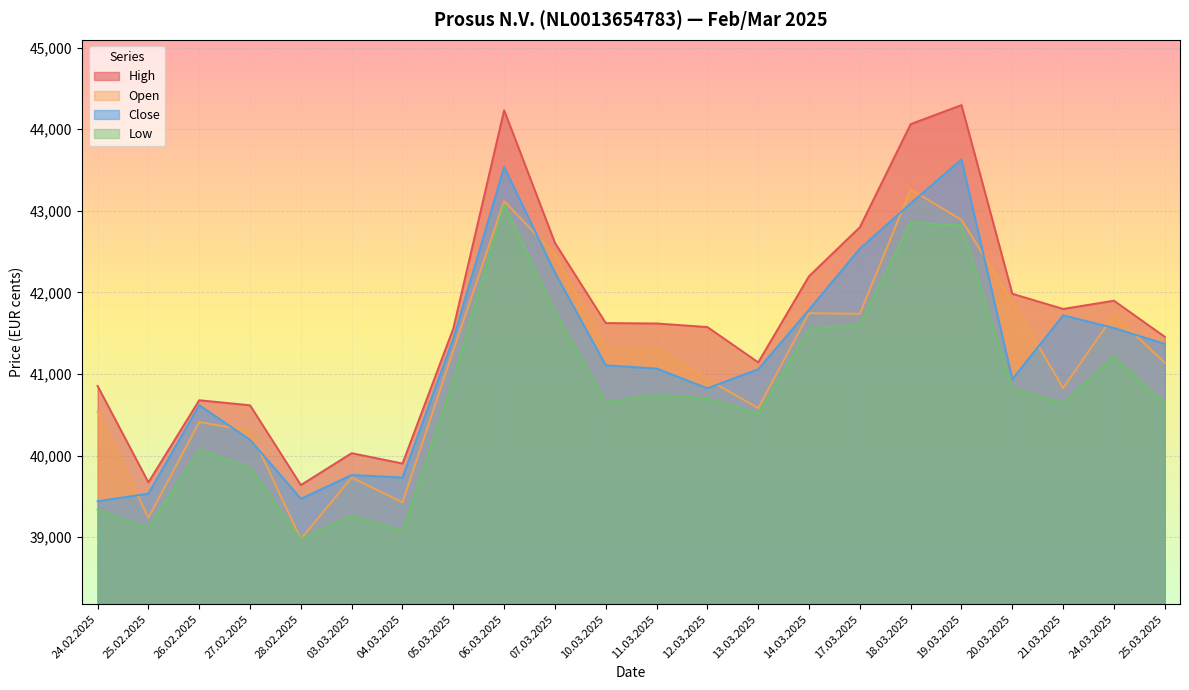

How many lines are shown in the chart?

4